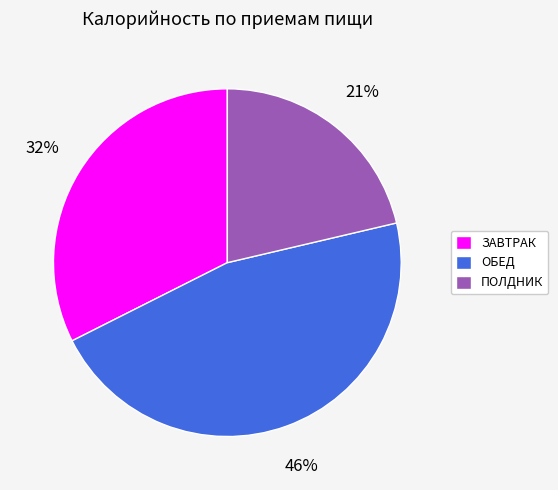

Does any single category account for the majority?

No